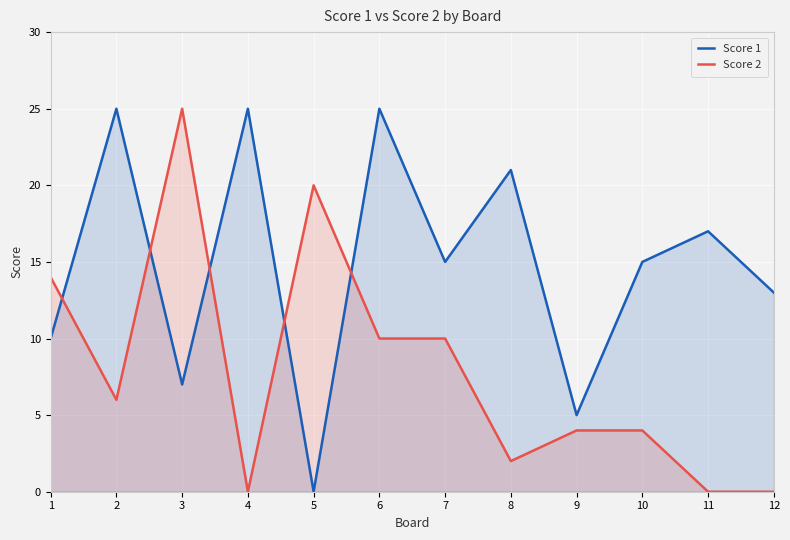

List the series in order of their overall mean, highest first.

Score 1, Score 2